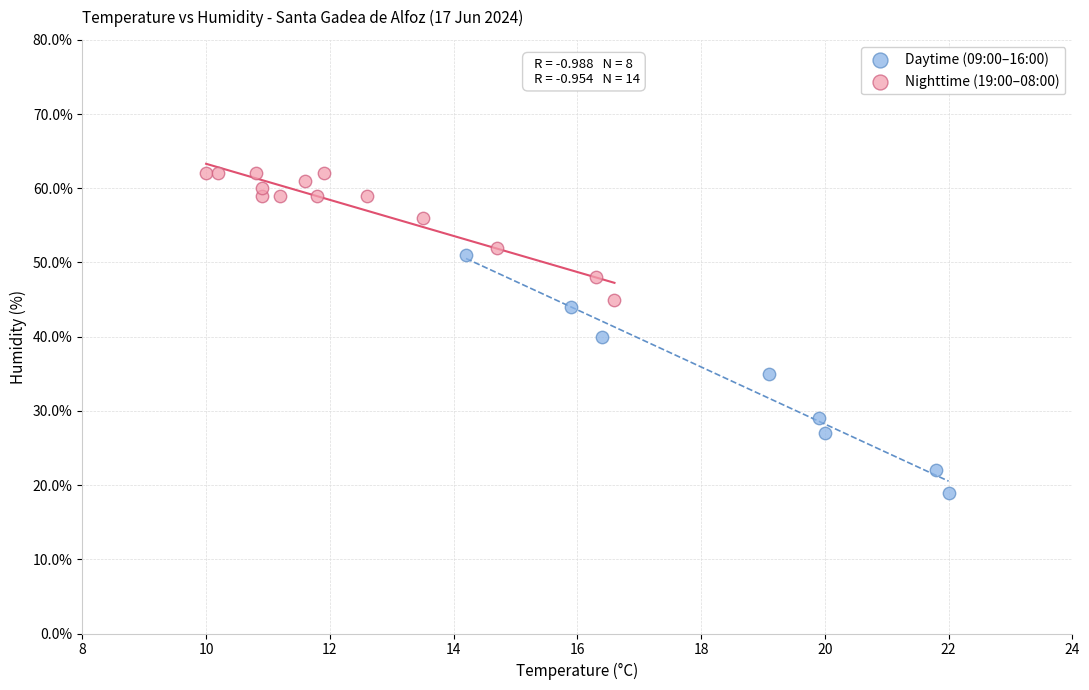

What are all the series names shown in the legend?

Daytime (09:00–16:00), Nighttime (19:00–08:00)